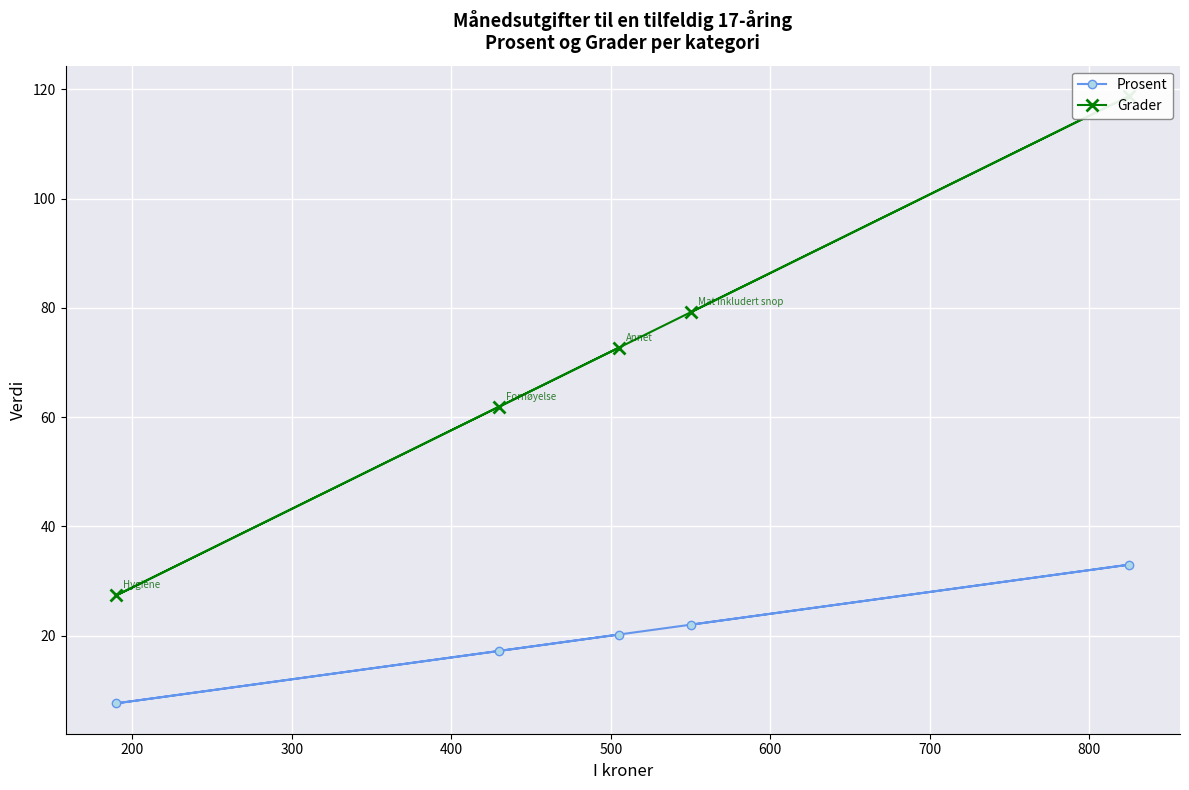

What is the value of the Prosent point at the 4th from the left?

22.0